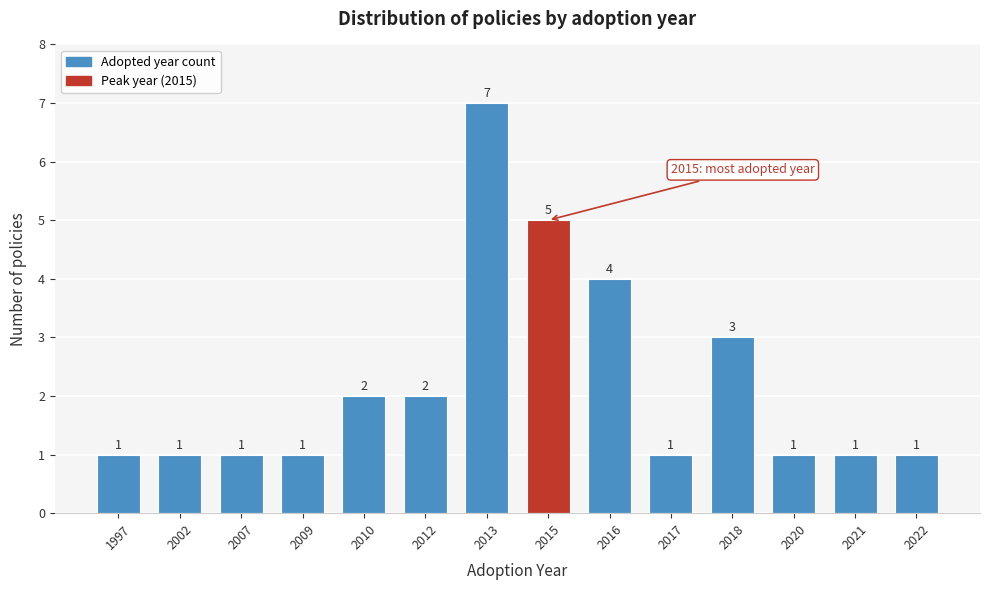

Reading right to left, extract all data points from this chart.

1	1	1	3	1	4	5	7	2	2	1	1	1	1